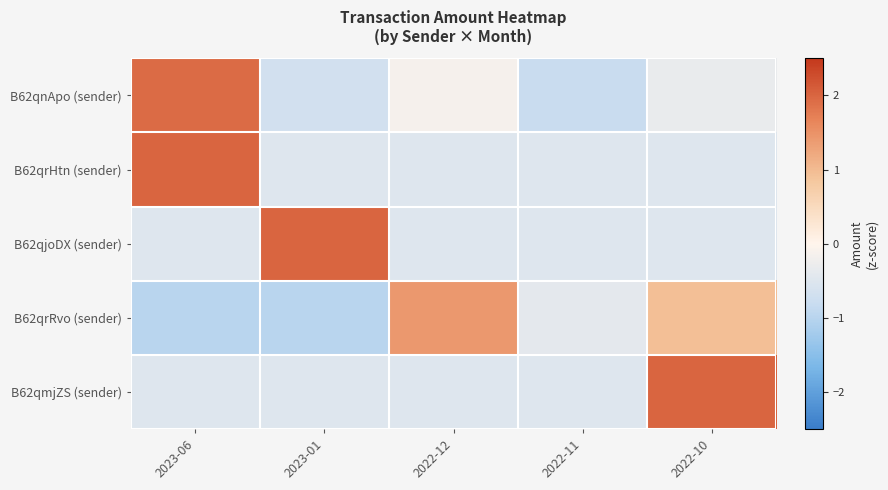

Between 2022-11 and 2022-10, which series saw the biggest shift?

B62qmjZS (sender)